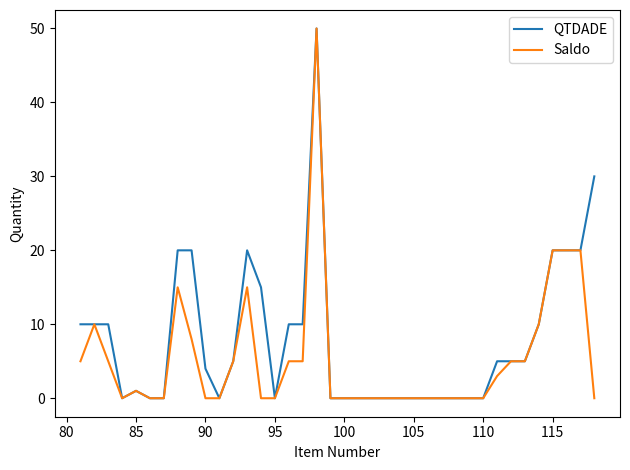

What is the average value of the Saldo series?

5